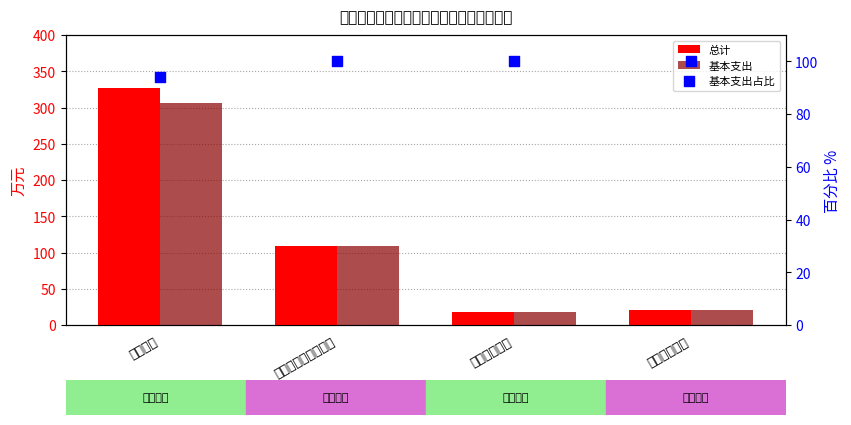

Which series has the largest Y range (max minus min)?

总计